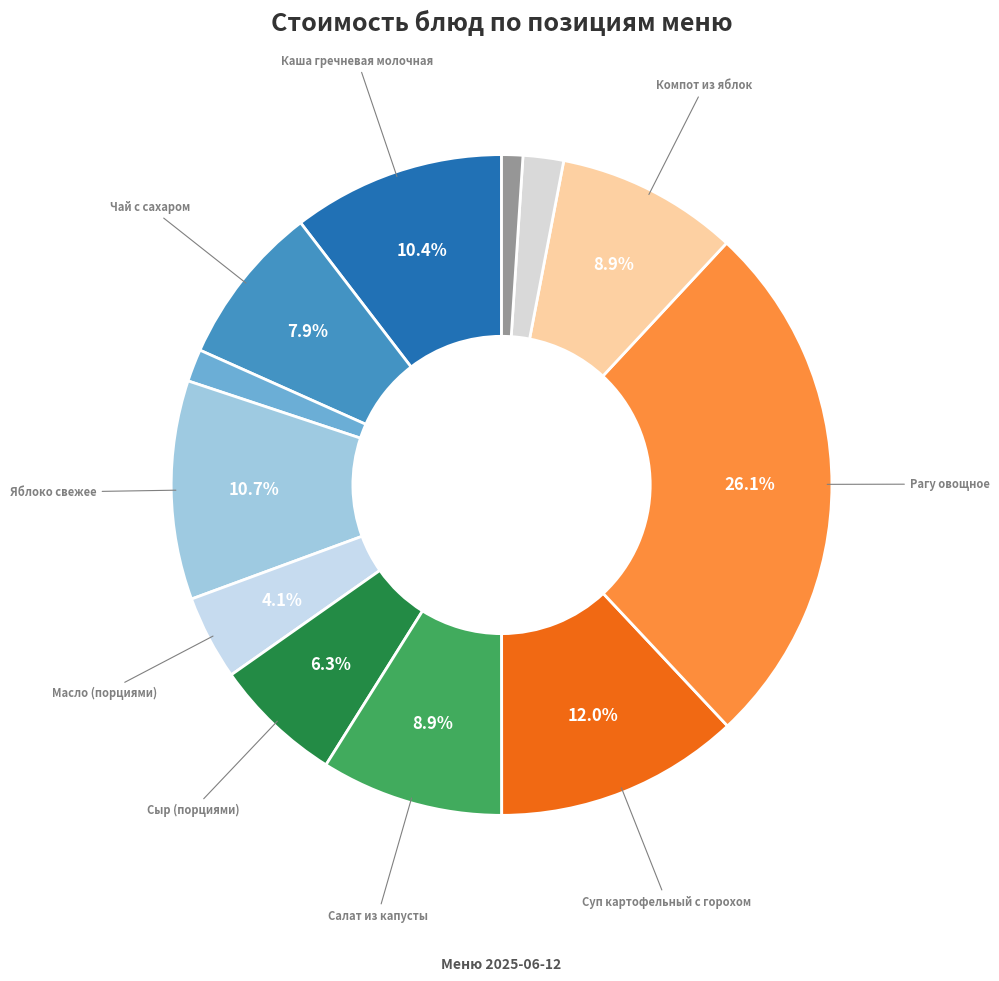

Which category has the biggest portion of the pie?

Рагу овощное